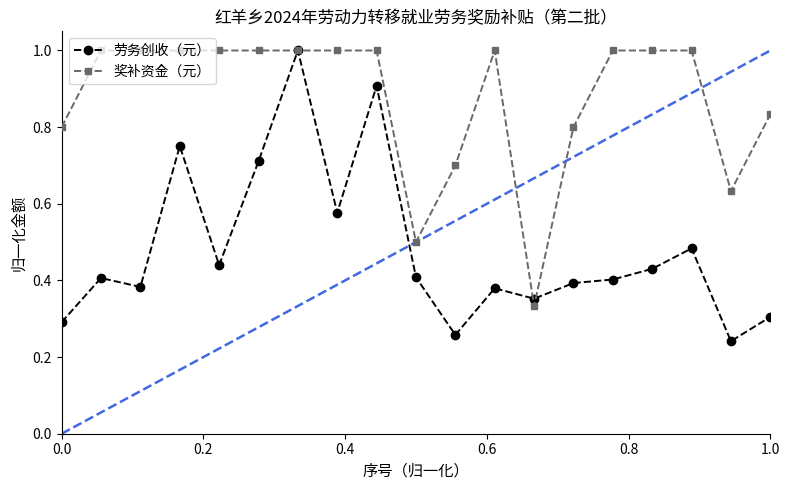

At how many categories does at least one series exceed 0?

19